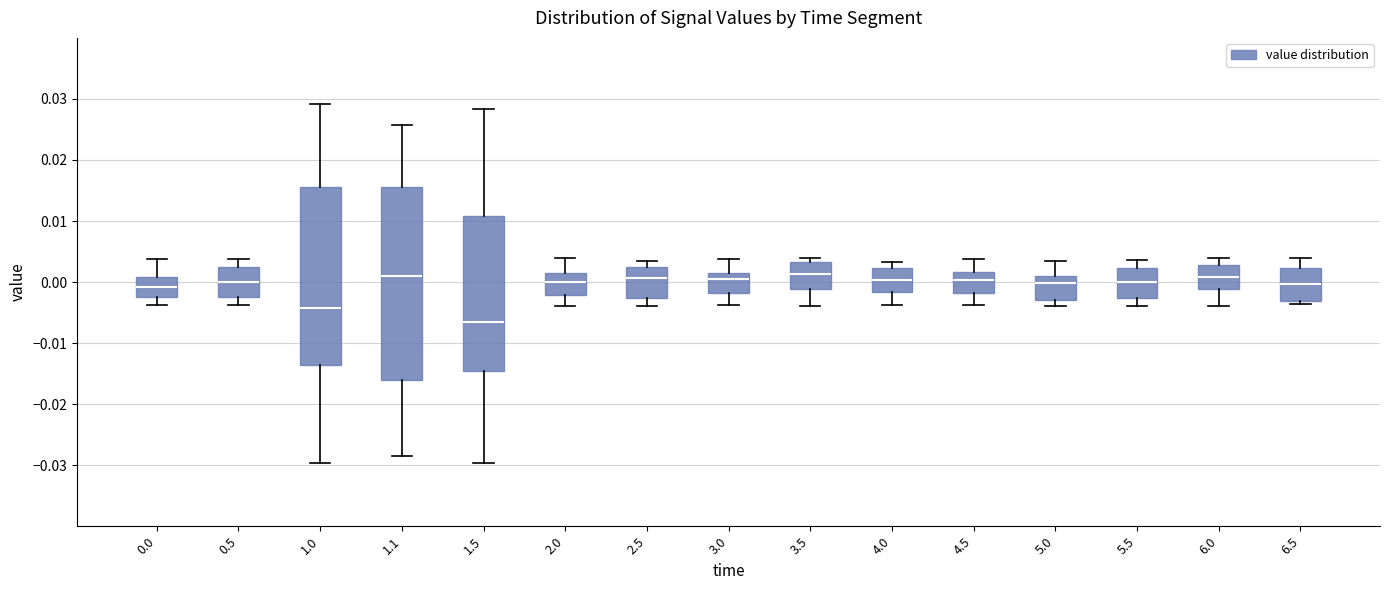

Reading left to right, transcribe this box plot: for each box, give where its median line is, the range the box spans, and where its two whiskers end, as read against the y-axis. The values are not printed on the chart, so give them approximately, as read against the axis.

0.0: median -0.001, box -0.003 to 0.001, whiskers -0.004 to 0.004
0.5: median 0.000, box -0.002 to 0.002, whiskers -0.004 to 0.004
1.0: median -0.004, box -0.014 to 0.016, whiskers -0.030 to 0.029
1.1: median 0.001, box -0.016 to 0.016, whiskers -0.028 to 0.026
1.5: median -0.007, box -0.014 to 0.011, whiskers -0.030 to 0.028
2.0: median 0.000, box -0.002 to 0.001, whiskers -0.004 to 0.004
2.5: median 0.001, box -0.003 to 0.002, whiskers -0.004 to 0.003
3.0: median 0.000, box -0.002 to 0.001, whiskers -0.004 to 0.004
3.5: median 0.001, box -0.001 to 0.003, whiskers -0.004 to 0.004
4.0: median 0.000, box -0.002 to 0.002, whiskers -0.004 to 0.003
4.5: median 0.000, box -0.002 to 0.002, whiskers -0.004 to 0.004
5.0: median 0.000, box -0.003 to 0.001, whiskers -0.004 to 0.004
5.5: median 0.000, box -0.003 to 0.002, whiskers -0.004 to 0.004
6.0: median 0.001, box -0.001 to 0.003, whiskers -0.004 to 0.004
6.5: median 0.000, box -0.003 to 0.002, whiskers -0.004 to 0.004